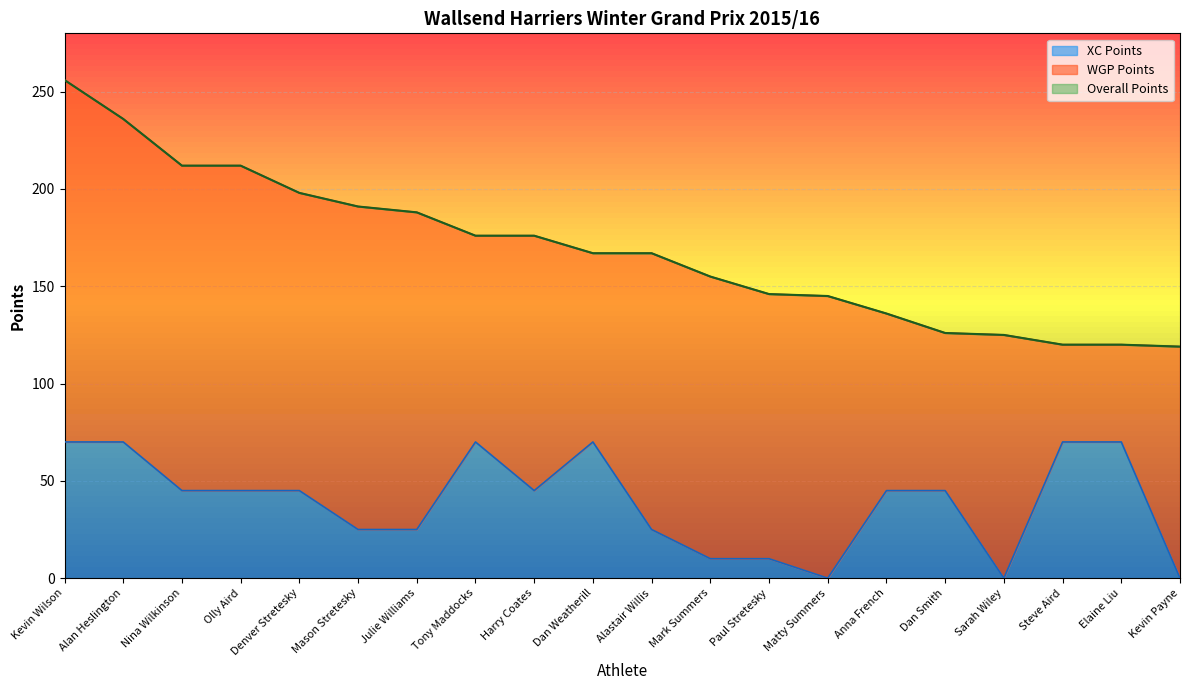

Which series has the largest range (max minus min)?

Overall Points